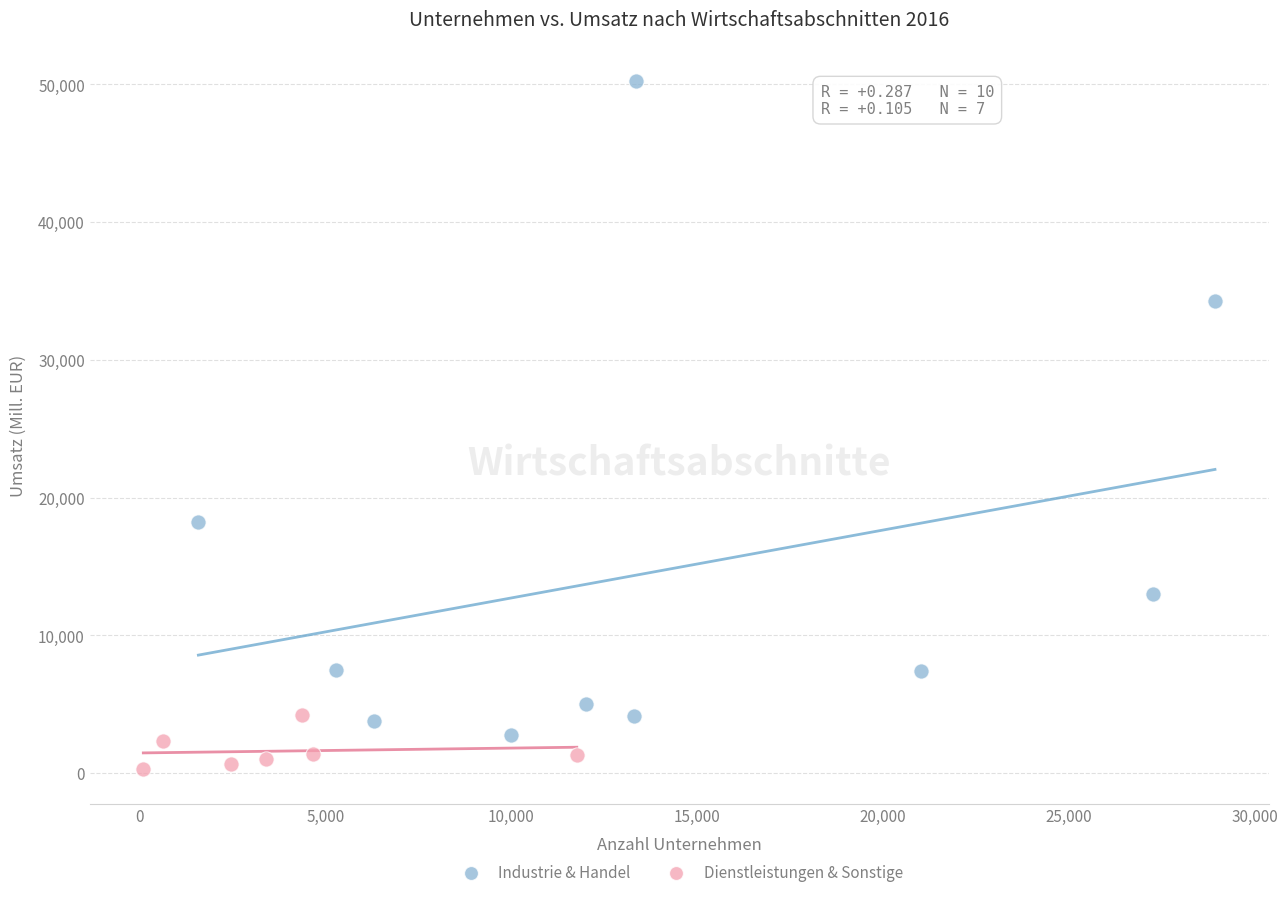

Which series reaches the maximum Y coordinate?

Industrie & Handel